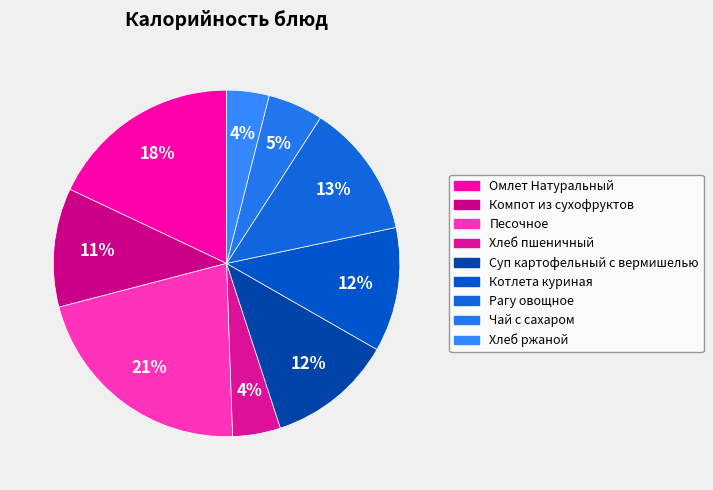

Does Компот из сухофруктов represent more than half of the total?

No